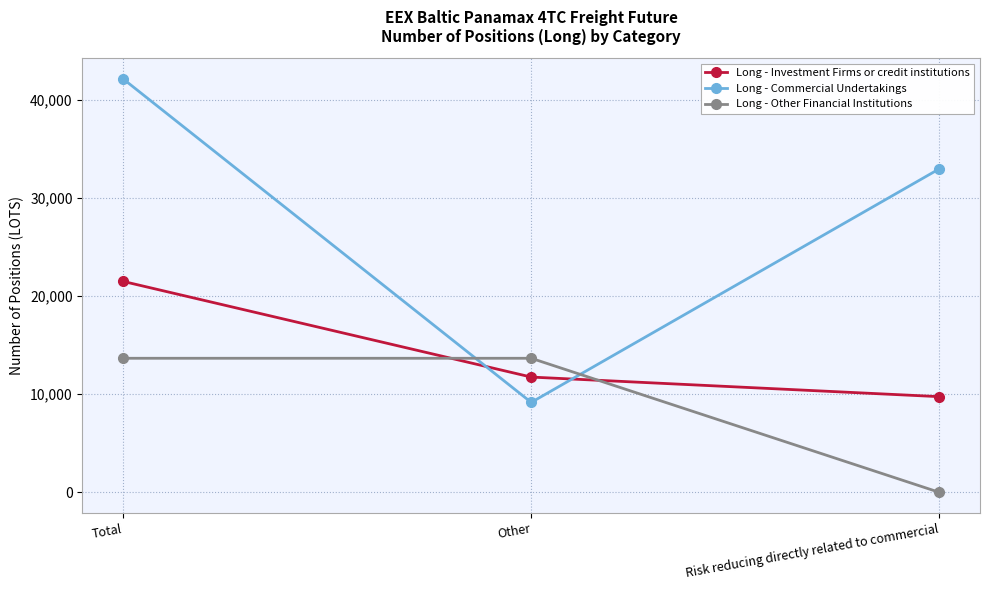

What is the value of the Long - Investment Firms or credit institutions point at the 2nd from the left?

11756.4